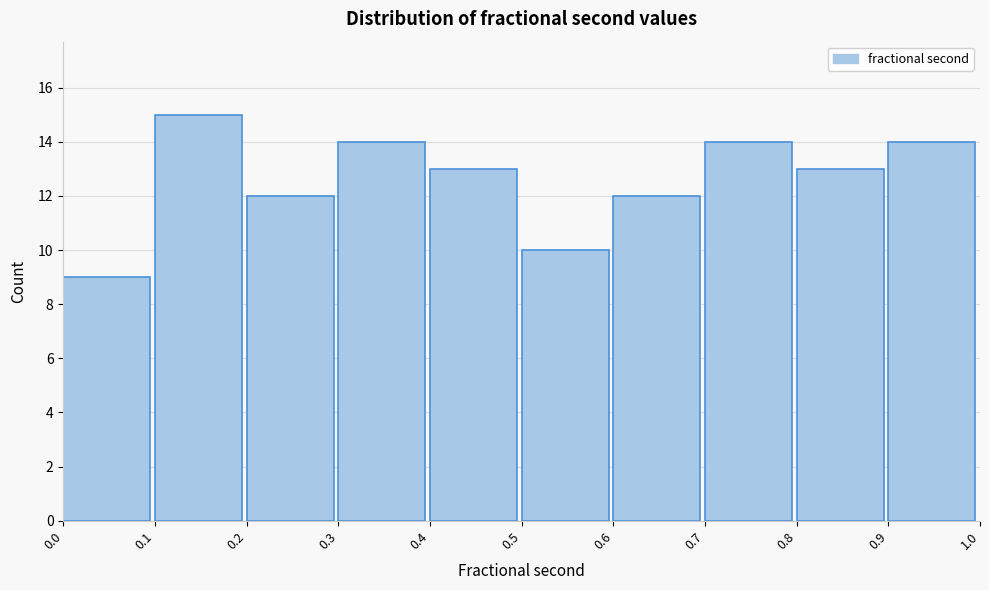

Over which range of the x-axis is the bar tallest?

0.1 to 0.2